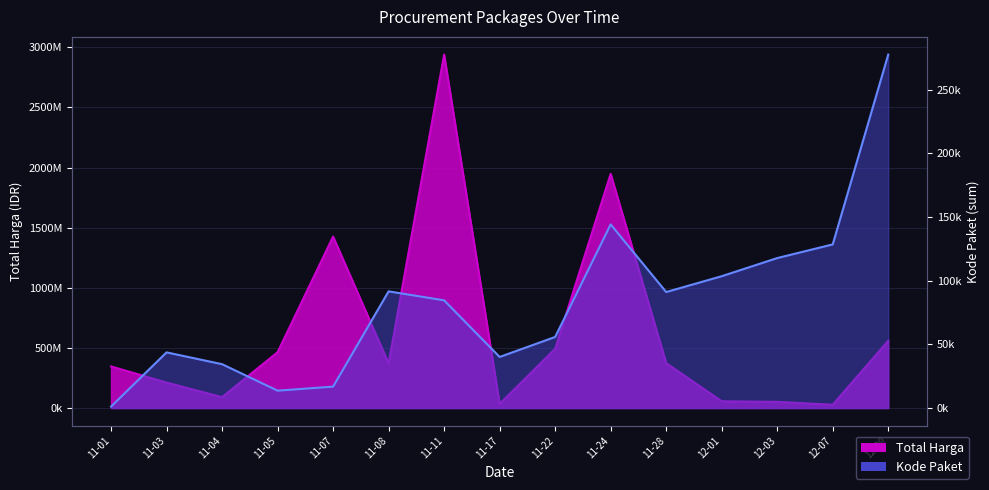

What is the total value across all series at 11-17?

34332112